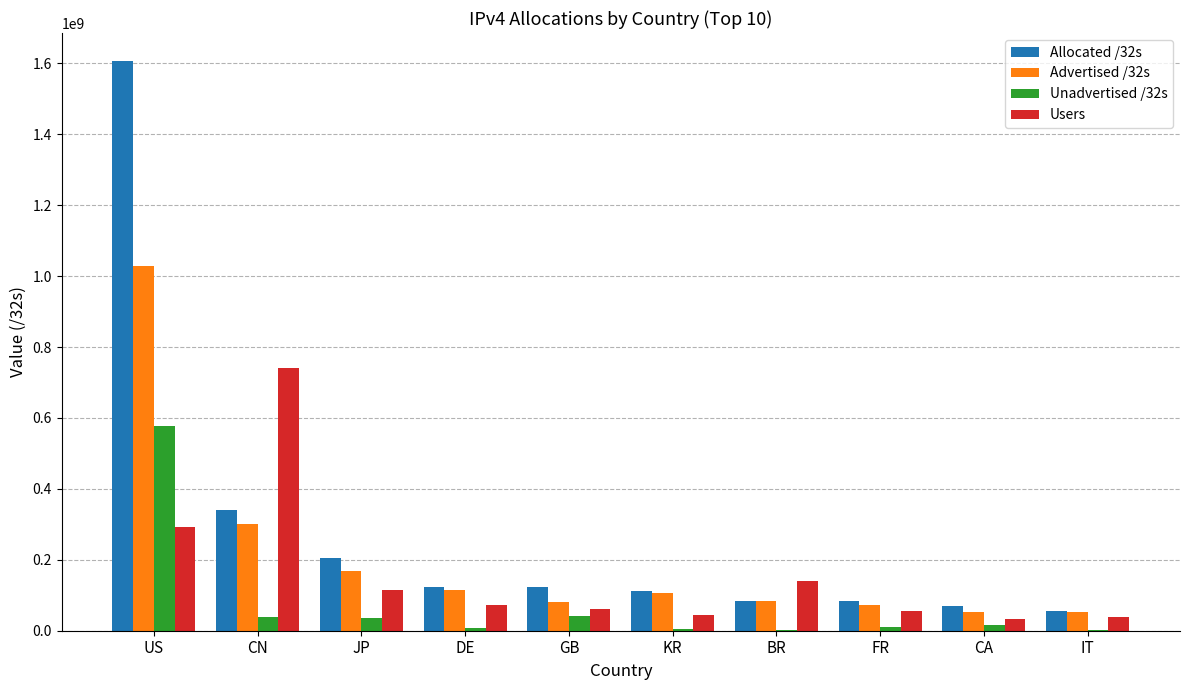

Which category has the highest value across all series?

US